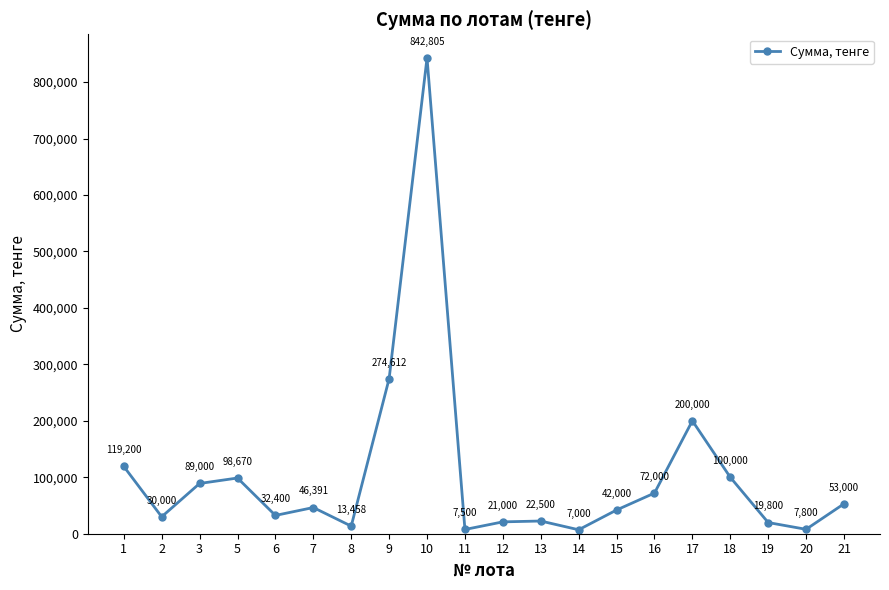

What is the value of the 14th point from the left?

42000.0